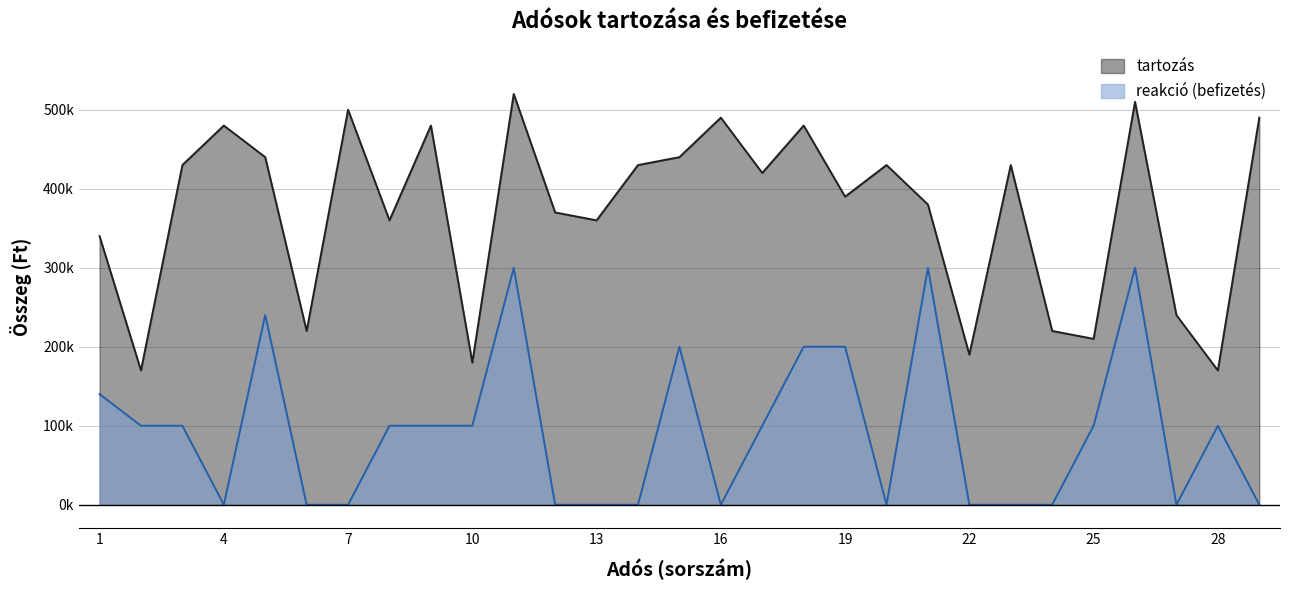

True or false: reakció (numeric) and tartozás intersect in this chart.

False